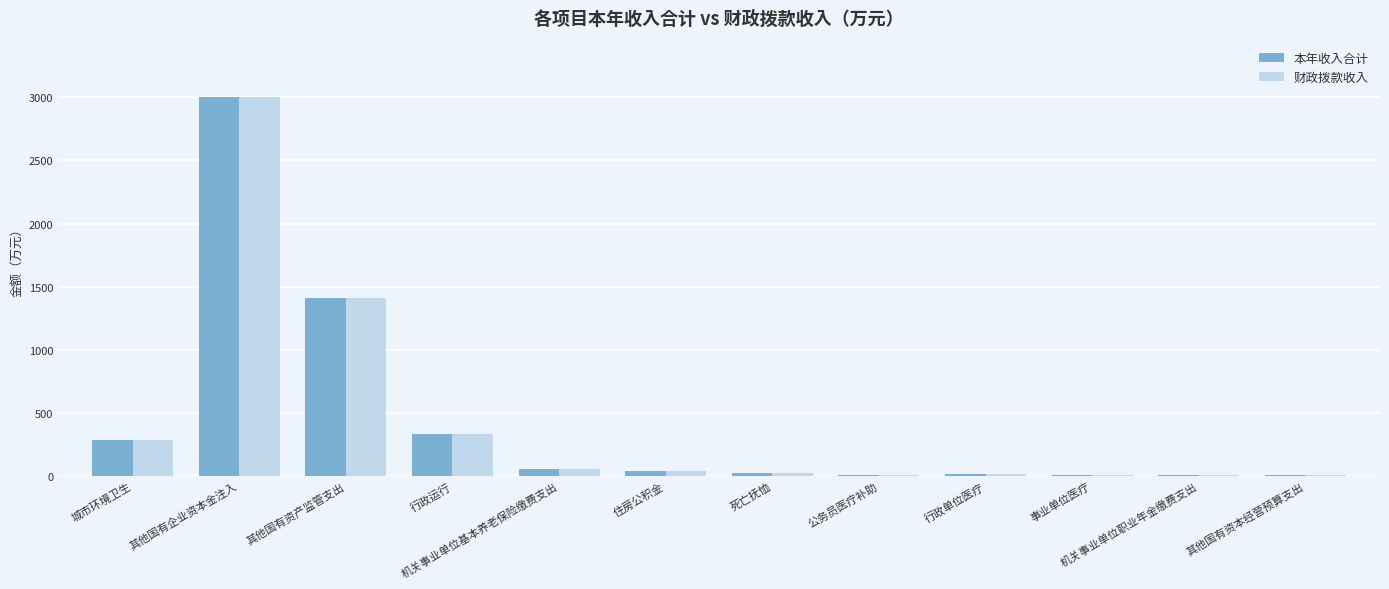

The value of 本年收入合计 at 其他国有企业资本金注入 is 3000.0. True or false?

True